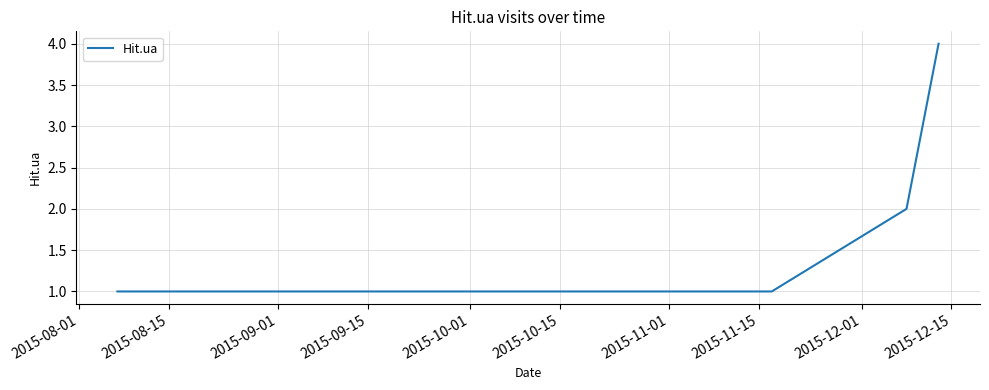

What is the difference between the maximum and minimum values?

3